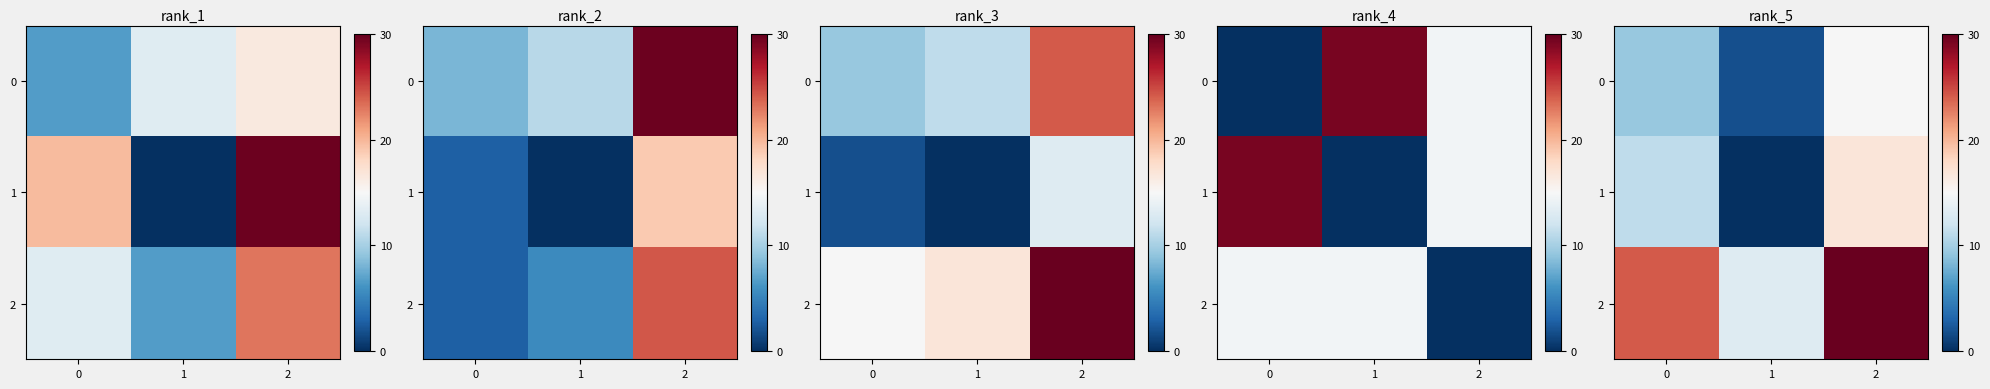

What is the sum of all 1 values?

28.0